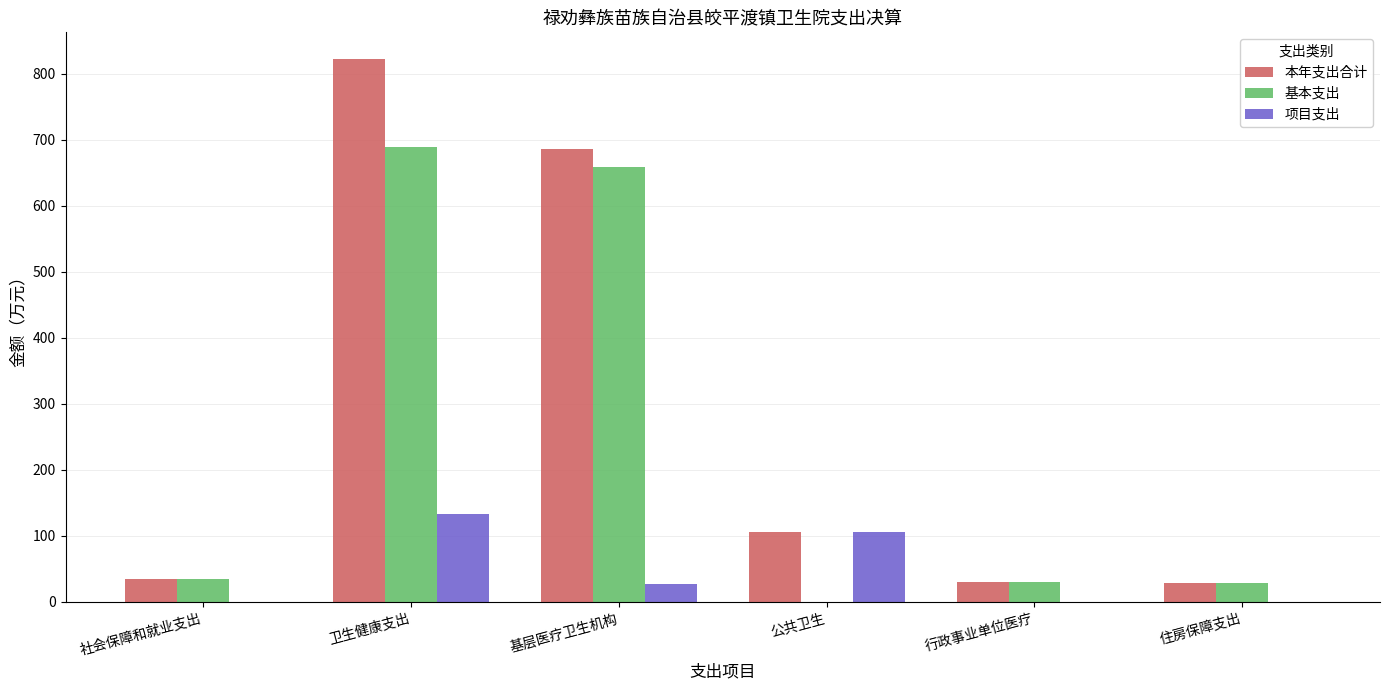

Which series has the largest total across all categories?

本年支出合计